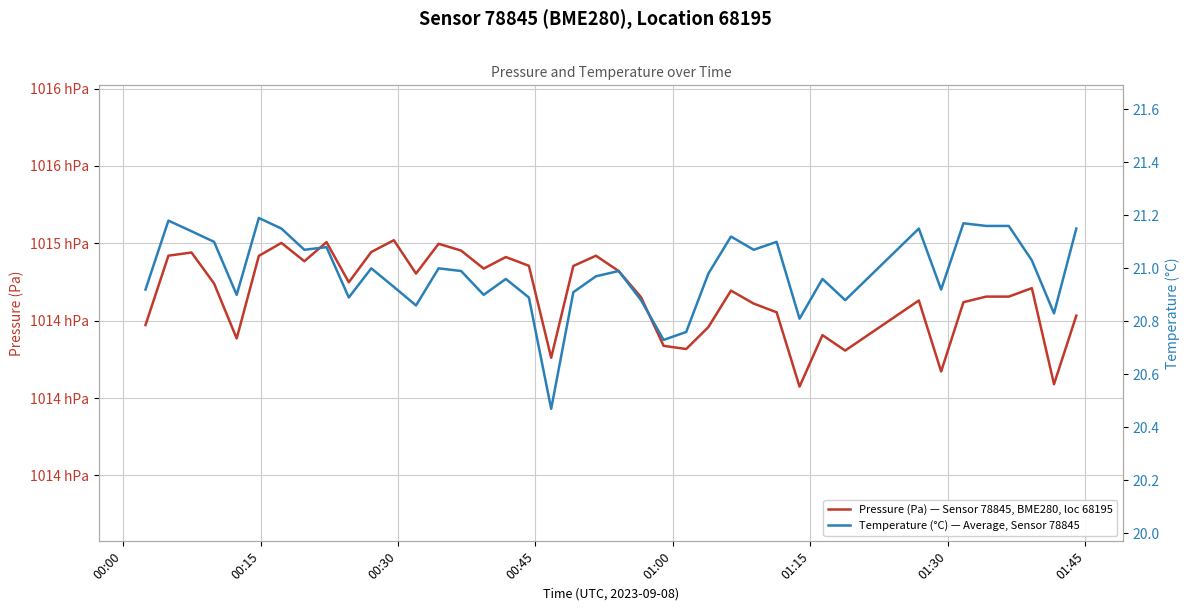

The value of Pressure (Pa) — Sensor 78845, BME280, loc 68195 at 29 is 154994.5. True or false?

False